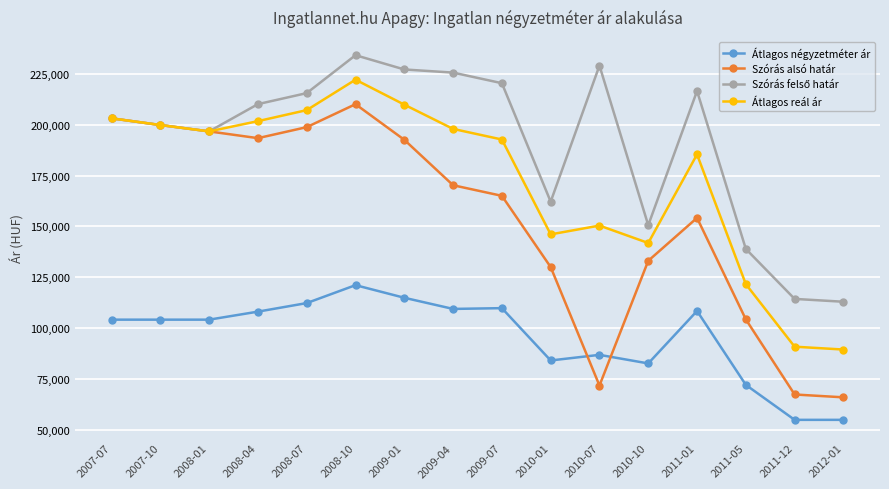

What is the average value of the Átlagos négyzetméter ár series?

95763